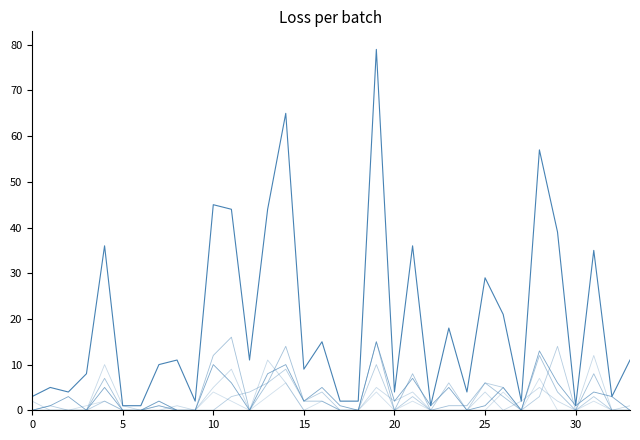

Does the chart display data point markers on the line(s)?

No